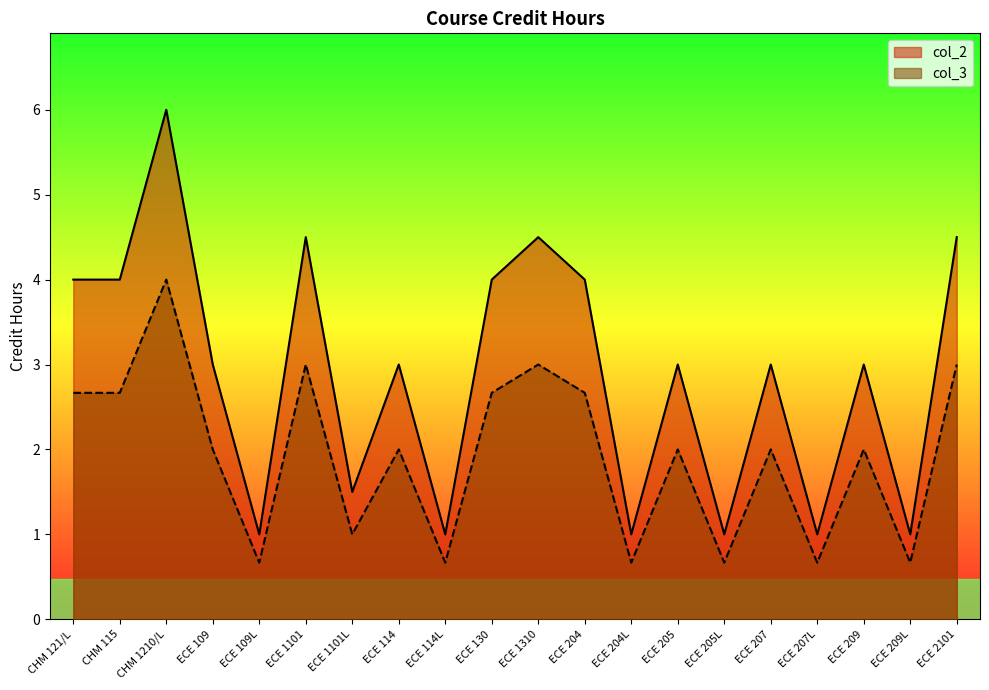

Reading left to right, extract all data points from this chart.

col_2: CHM 121/L=4.0	CHM 115=4.0	CHM 1210/L=6.0	ECE 109=3.0	ECE 109L=1.0	ECE 1101=4.5	ECE 1101L=1.5	ECE 114=3.0	ECE 114L=1.0	ECE 130=4.0	ECE 1310=4.5	ECE 204=4.0	ECE 204L=1.0	ECE 205=3.0	ECE 205L=1.0	ECE 207=3.0	ECE 207L=1.0	ECE 209=3.0	ECE 209L=1.0	ECE 2101=4.5
col_3: CHM 121/L=2.7	CHM 115=2.7	CHM 1210/L=4.0	ECE 109=2.0	ECE 109L=0.7	ECE 1101=3.0	ECE 1101L=1.0	ECE 114=2.0	ECE 114L=0.7	ECE 130=2.7	ECE 1310=3.0	ECE 204=2.7	ECE 204L=0.7	ECE 205=2.0	ECE 205L=0.7	ECE 207=2.0	ECE 207L=0.7	ECE 209=2.0	ECE 209L=0.7	ECE 2101=3.0